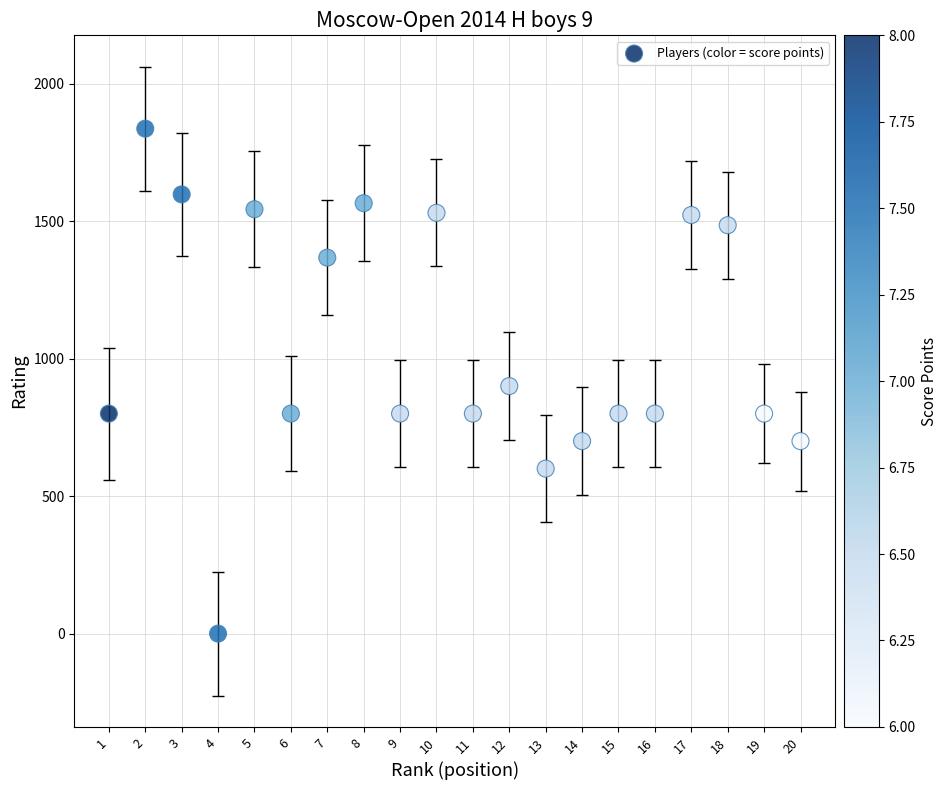

What is the range of X values (max minus min)?

19